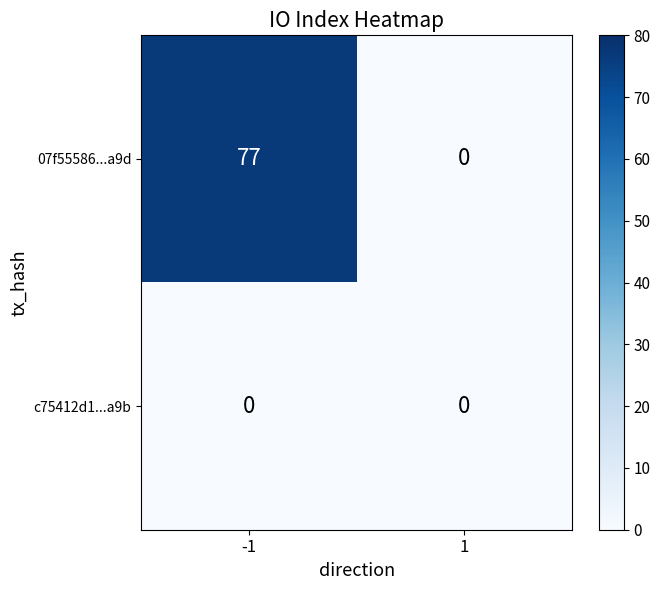

Rank the series by their maximum value, from lowest to highest.

c75412d1...a9b, 07f55586...a9d